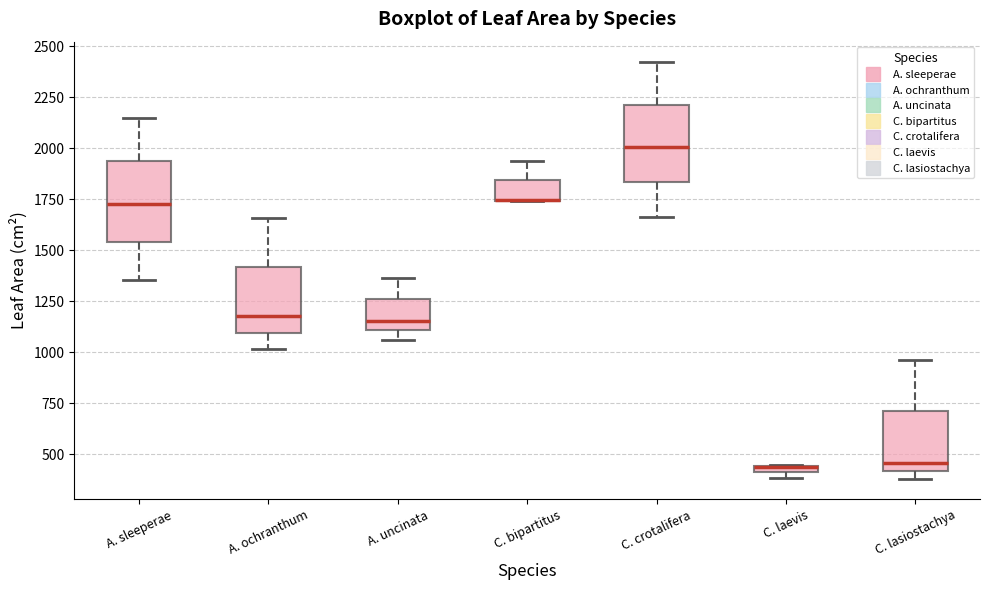

Where does the lower whisker of the box for A. sleeperae end on the y-axis? The values are not printed on the chart, so give them approximately, as read against the axis.

1350